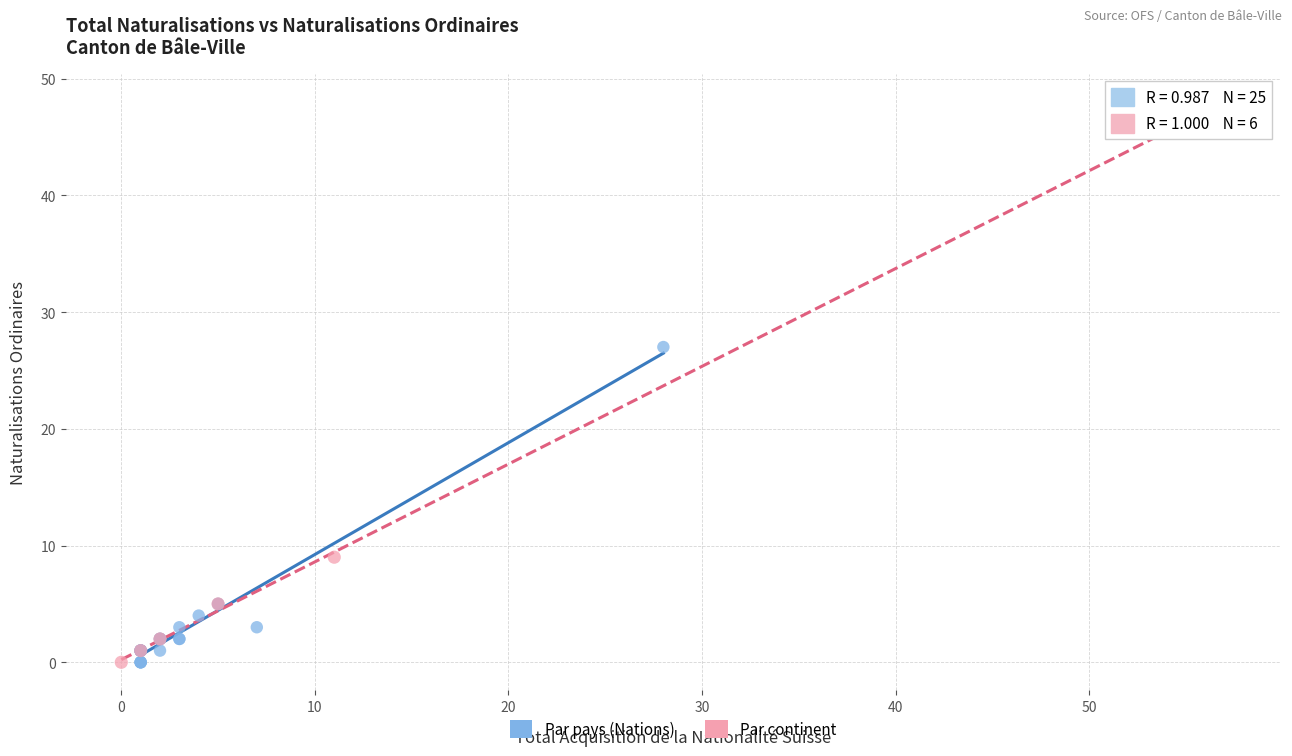

Which series has the largest Y range (max minus min)?

Par continent